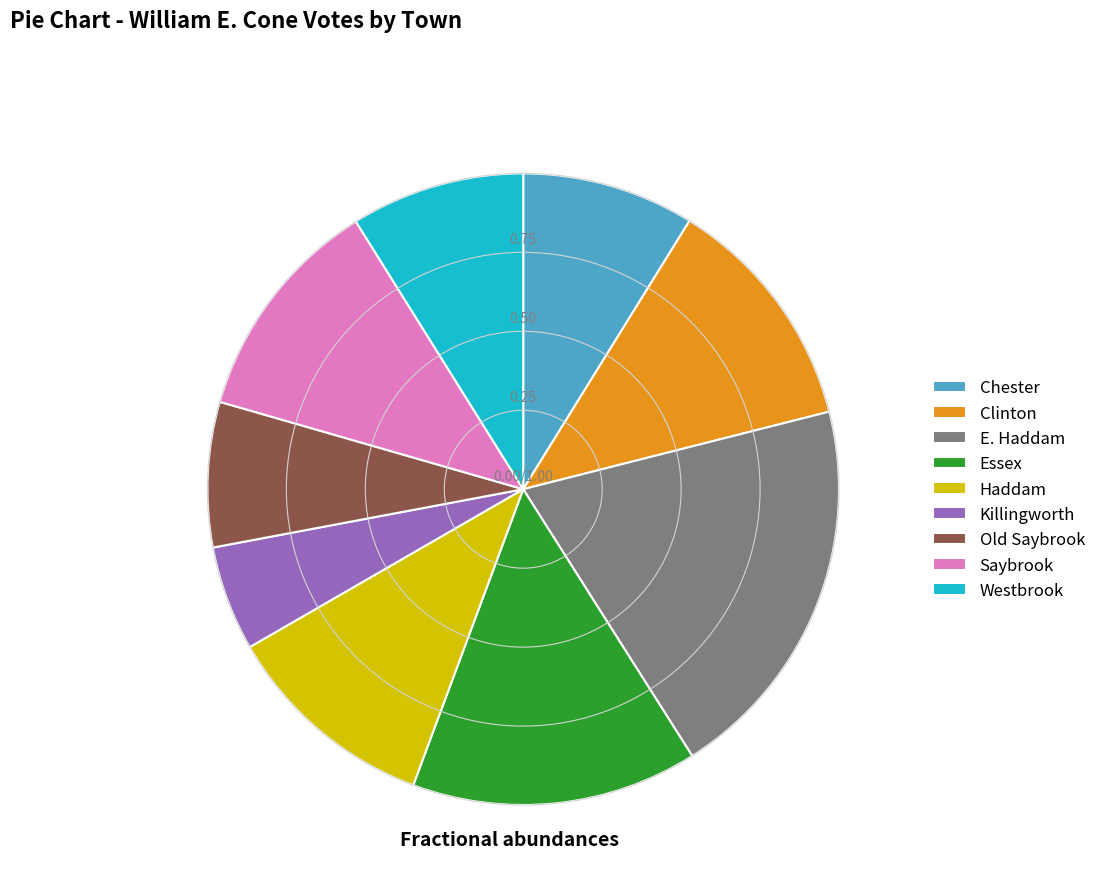

Which slice is the smallest?

Killingworth